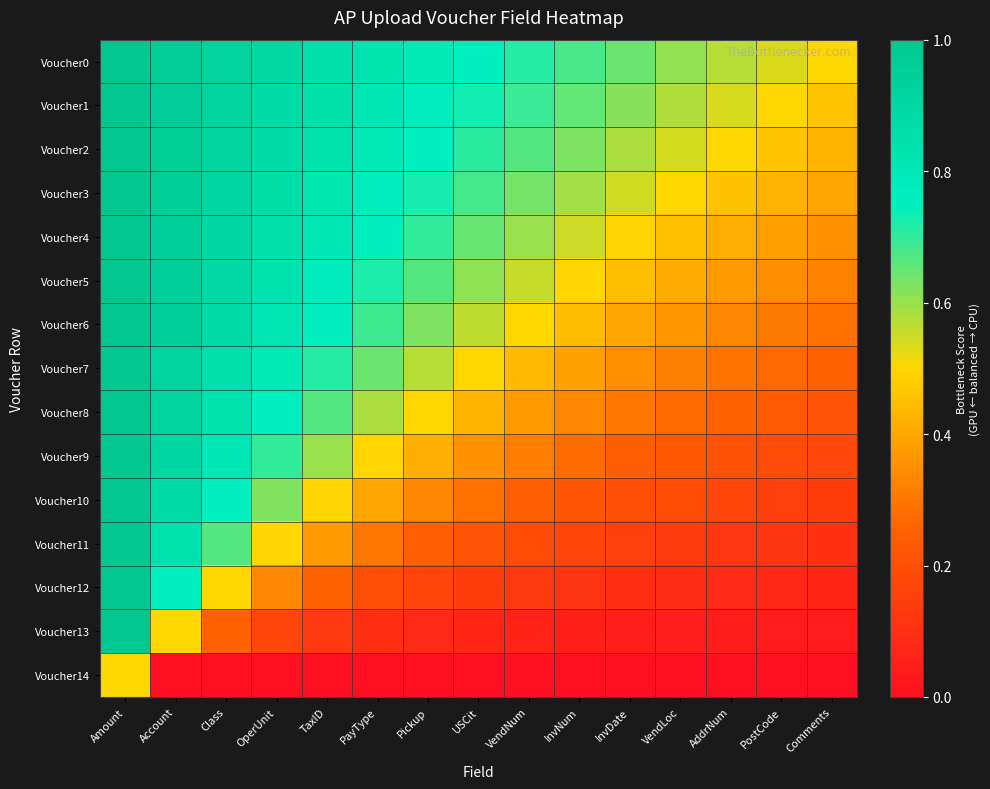

Between Amount and VendLoc, which is larger?

Amount